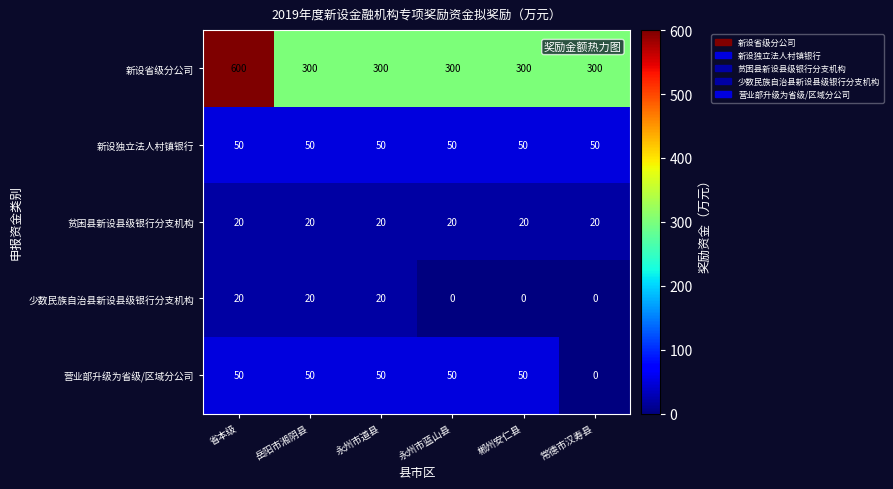

What is the total value across all series at 岳阳市湘阴县?

440